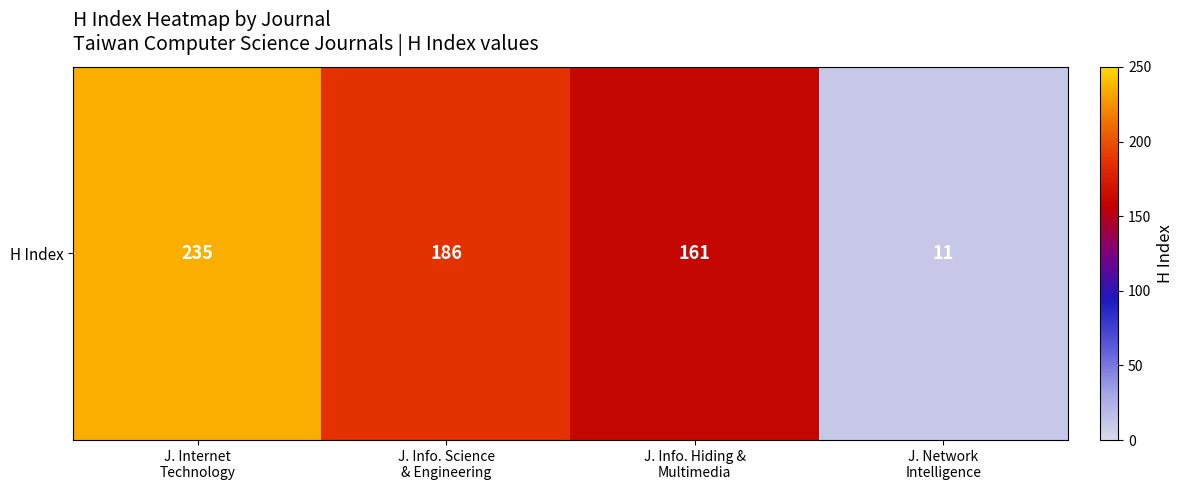

True or false: the data shows 48 at J. Internet
Technology.

False